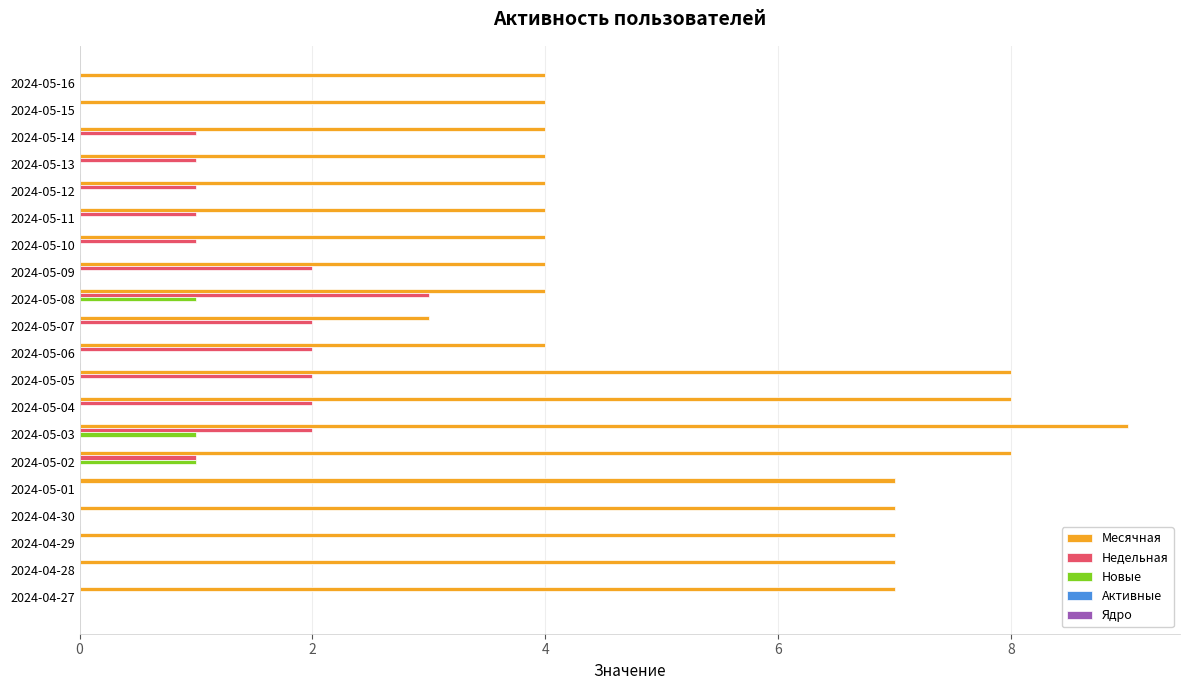

True or false: Новые has a value of 0 at 2024-05-01.

True